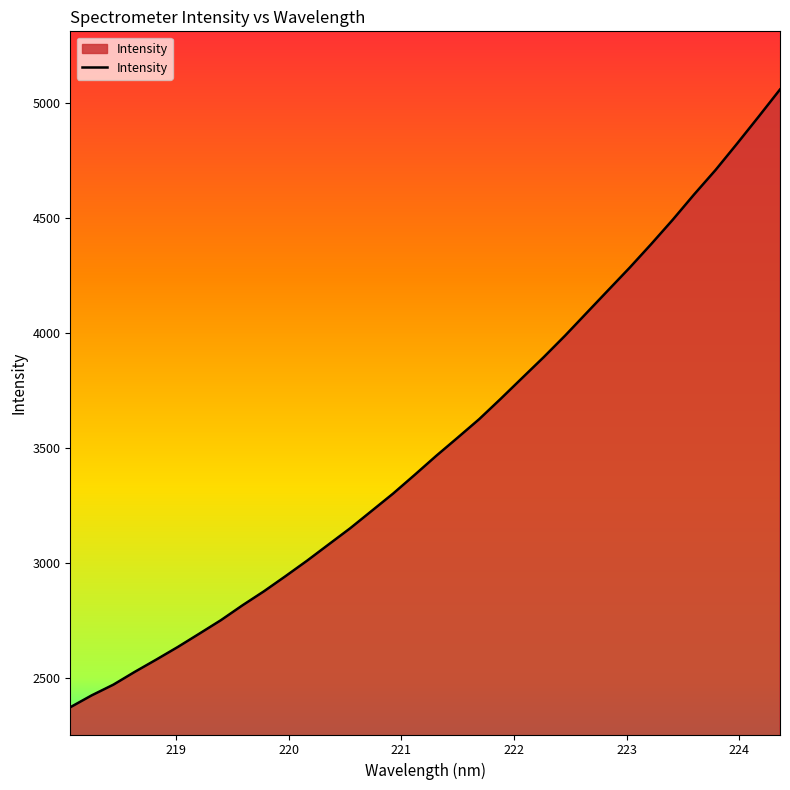

What is the greatest value displayed?

5060.4